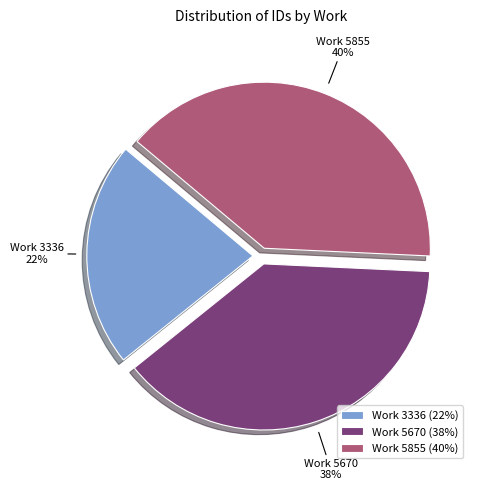

To the nearest percent, what is the difference between the largest and smallest slice percentages?

18%